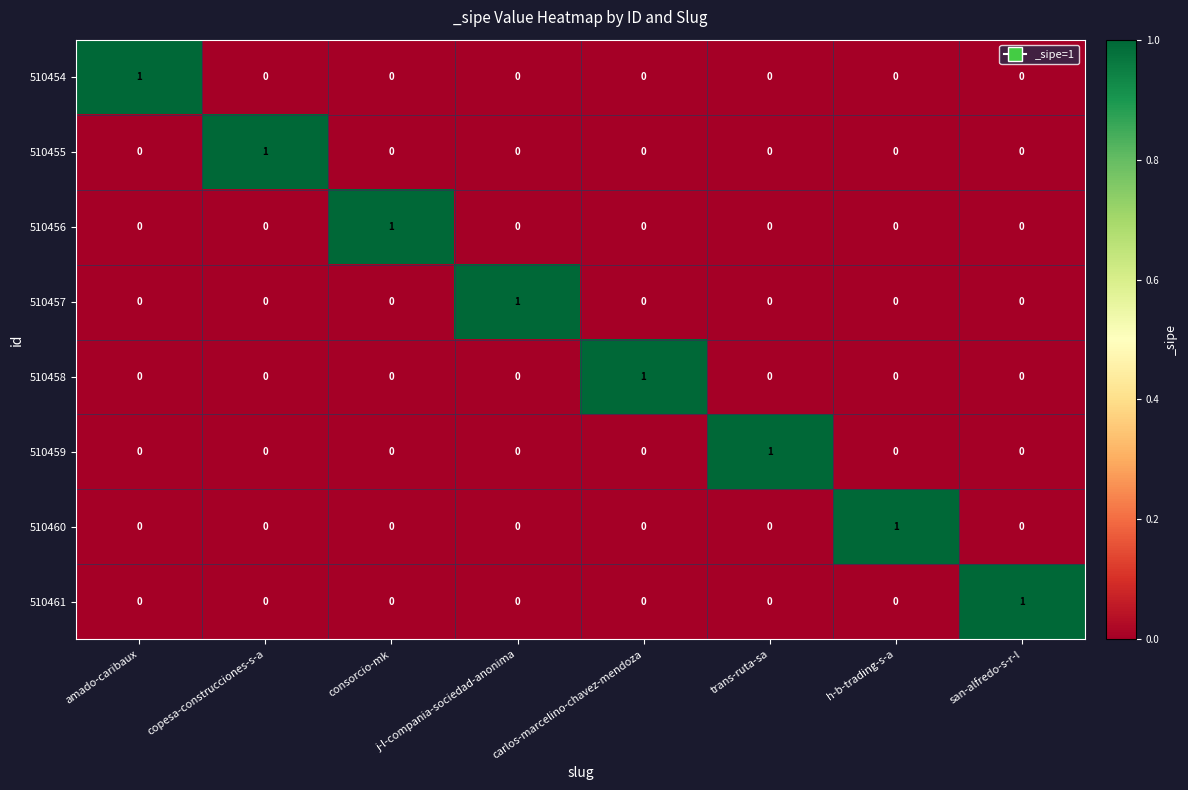

At which label does 510458 reach its peak?

carlos-marcelino-chavez-mendoza